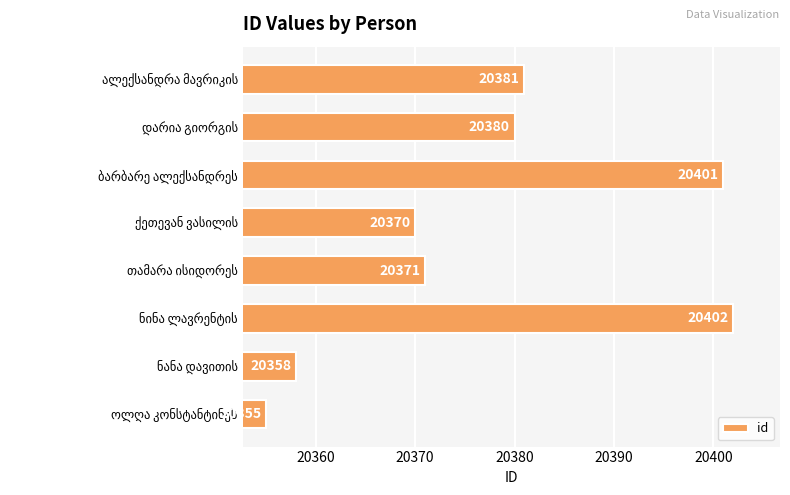

What is the value of the 3rd bar from the top?

20401